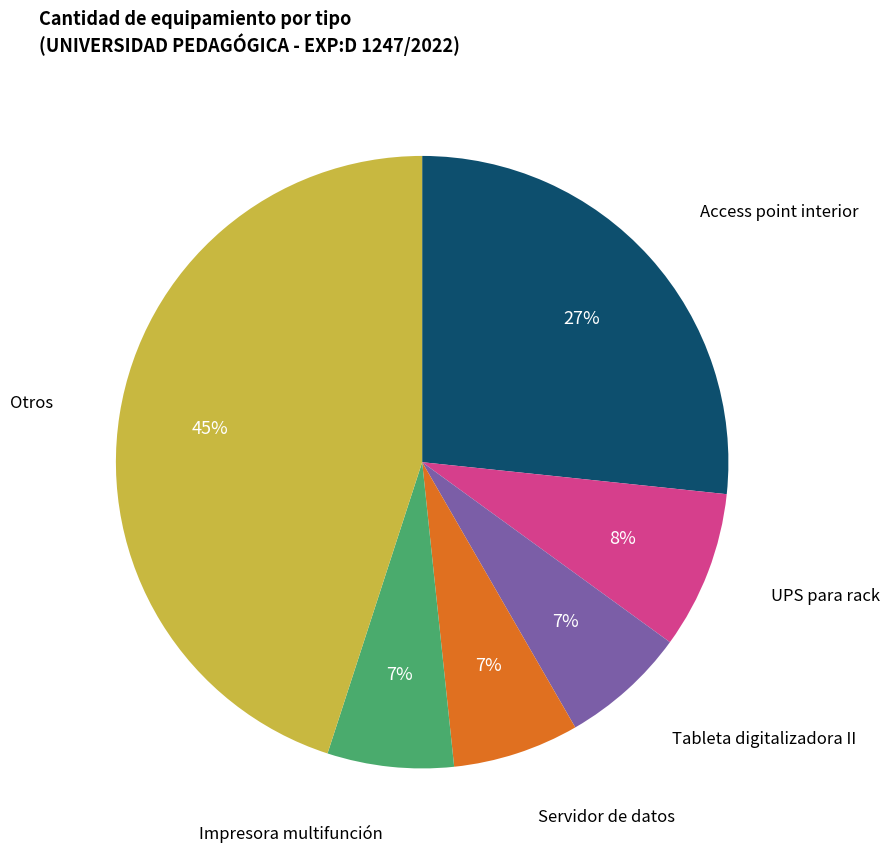

Is there any slice that represents more than half of the pie?

No